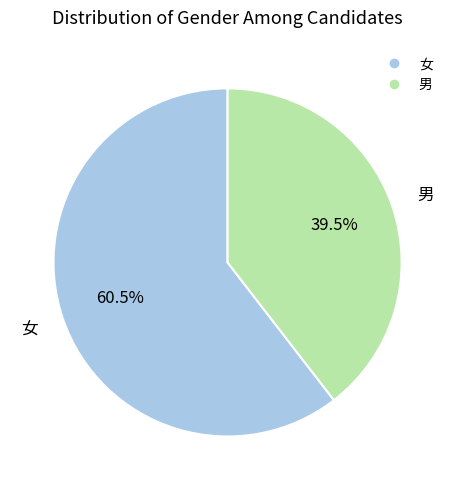

Which category has the smallest portion of the pie?

男